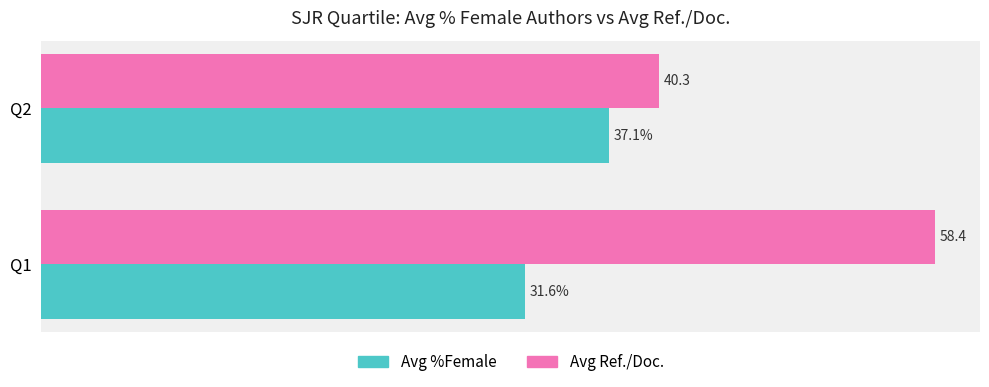

Rank the series at Q2 from lowest to highest value.

Avg %Female, Avg Ref./Doc.